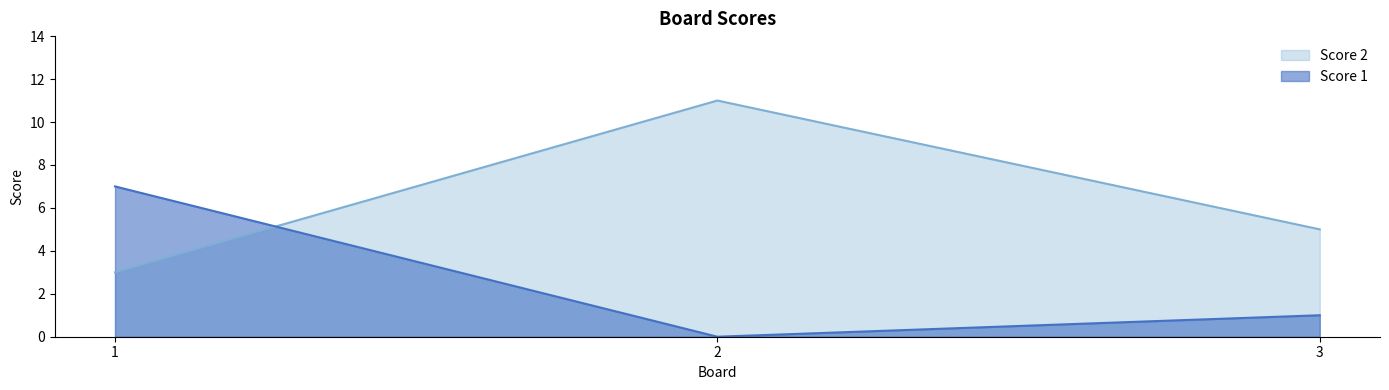

How many positive values does the Score 1 series have?

2